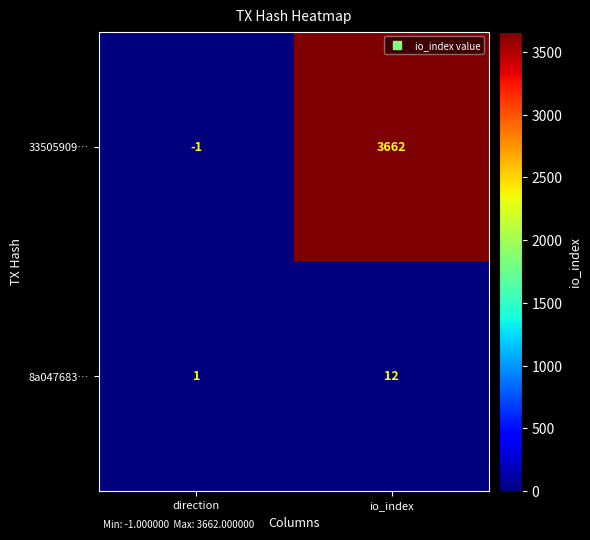

Reading left to right, list all the values displayed in this chart.

33505909…: -1	3662
8a047683…: 1	12